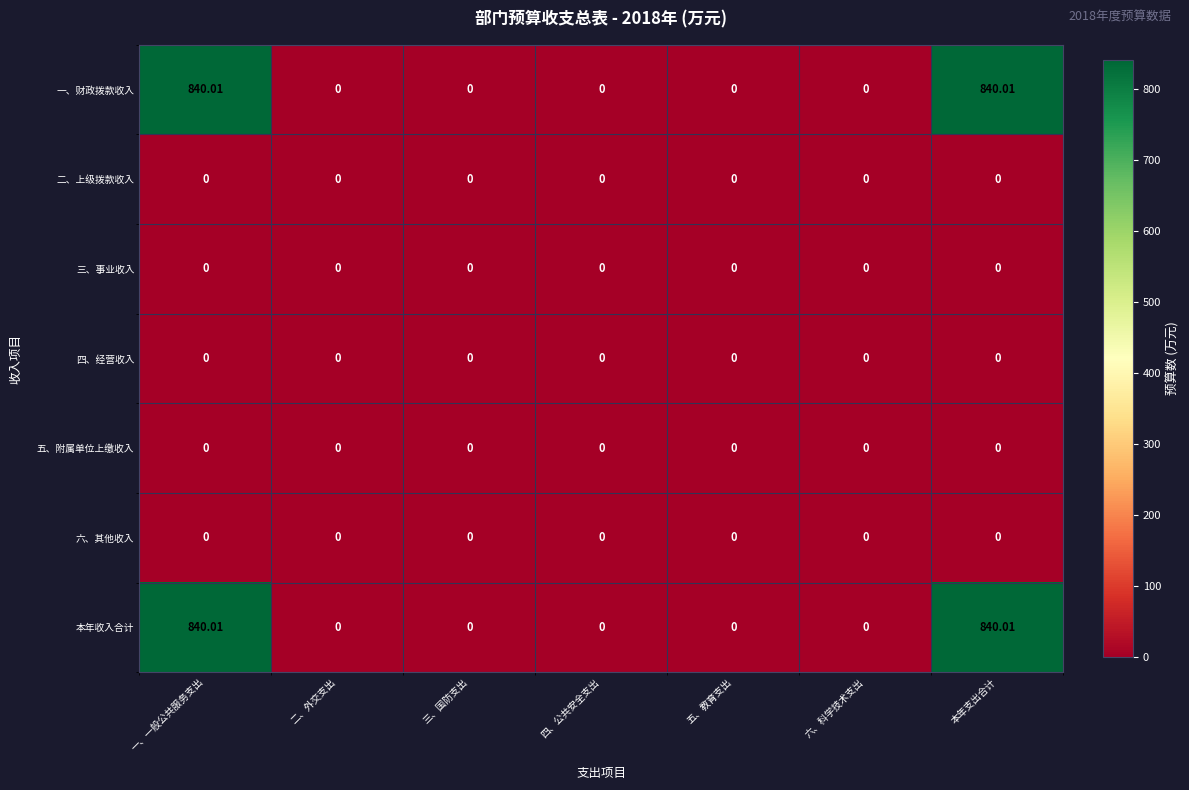

How many series are shown in this chart?

7